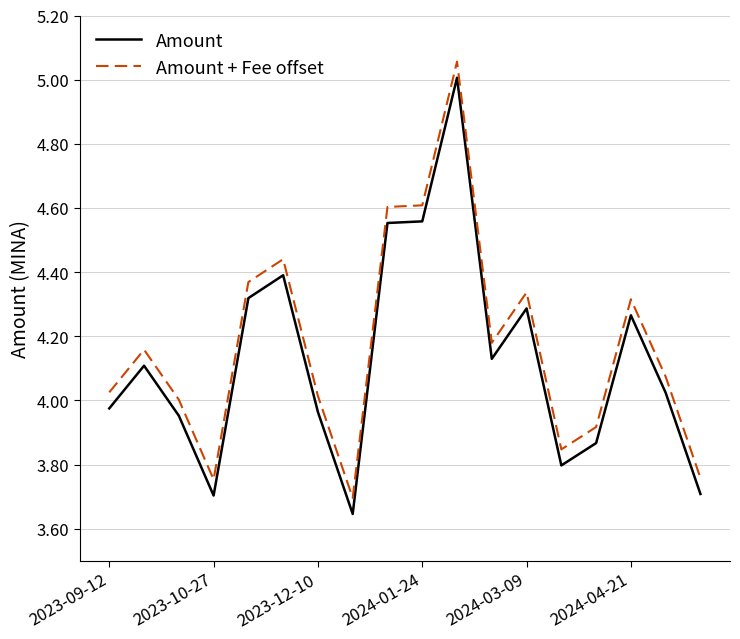

True or false: Amount and Amount + Fee offset cross at least once.

False